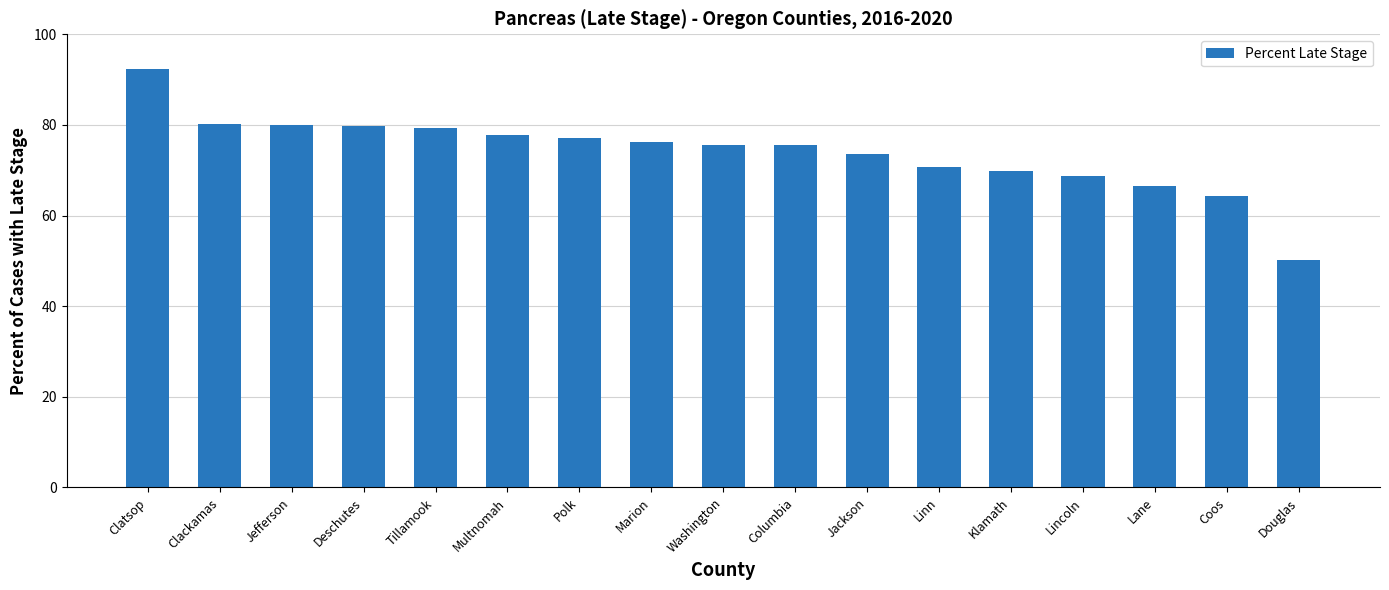

Where is the data nearest to the value 71?

Linn